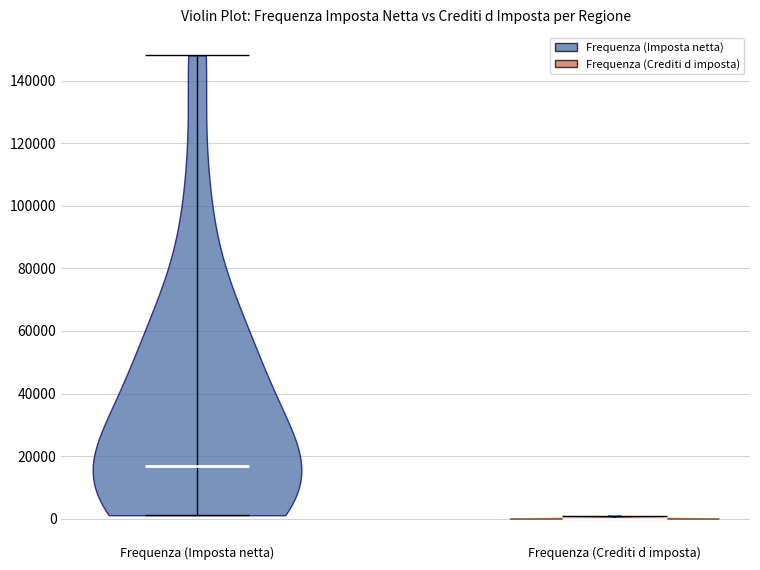

Reading left to right, read every violin against the y-axis: where its median line is, and the lowest and highest points it reaches. The values are not printed on the chart, so give them approximately, as read against the axis.

Frequenza (Imposta netta): median line 16000, lowest point 2000, highest point 148000
Frequenza (Crediti d imposta): median line 0, lowest point 0, highest point 2000